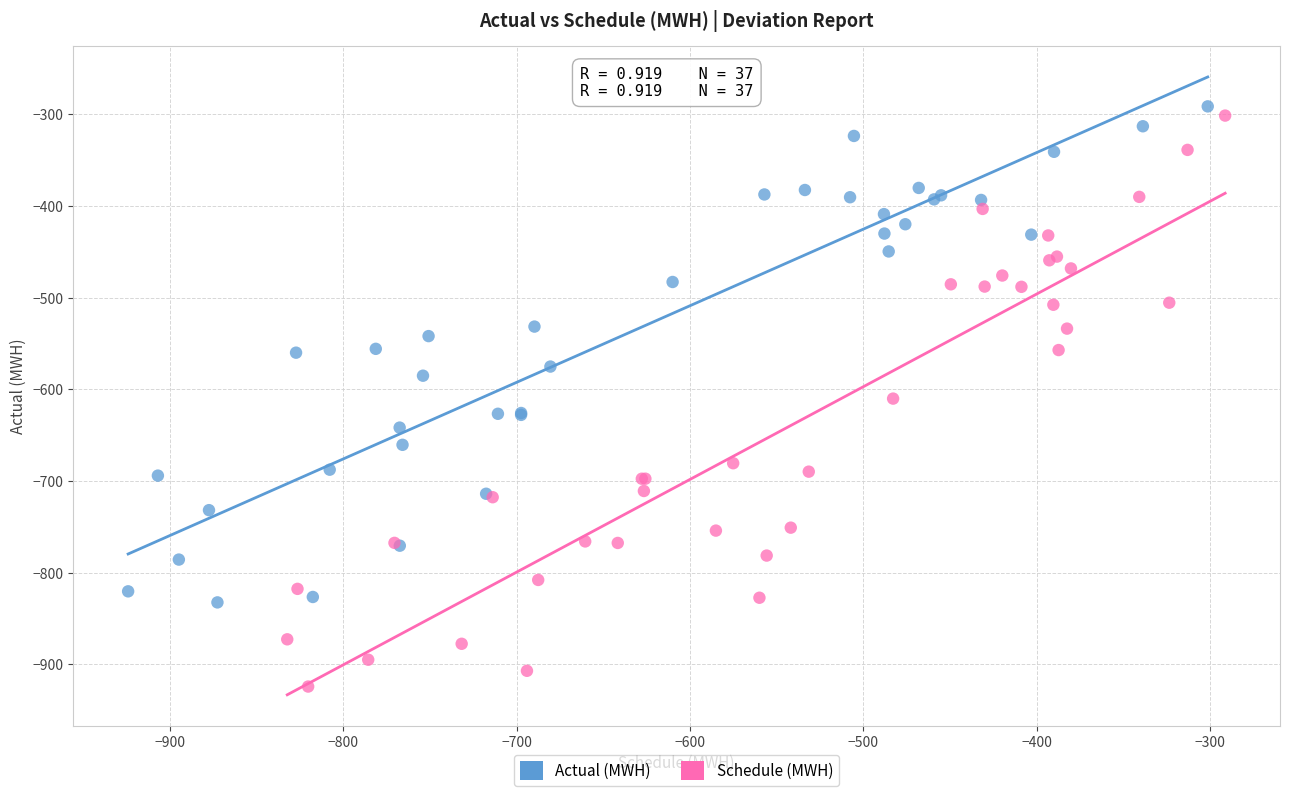

Which series contains the lowest Y value?

Schedule (MWH)